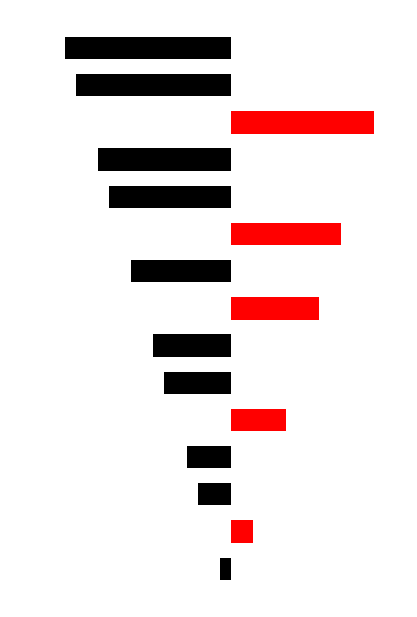

The Even Positions series shows 5 at 4. True or false?

True